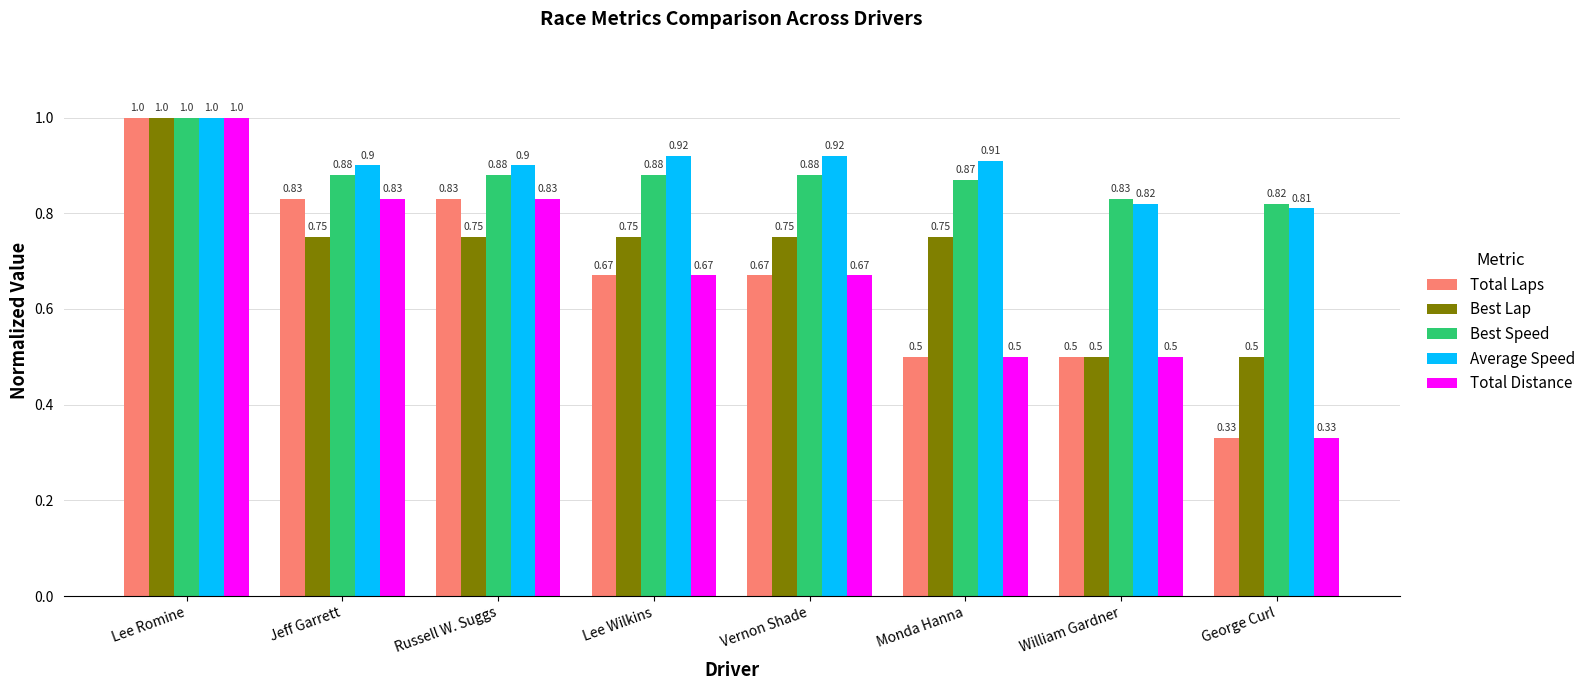

Where is Total Distance nearest to the value 0?

George Curl